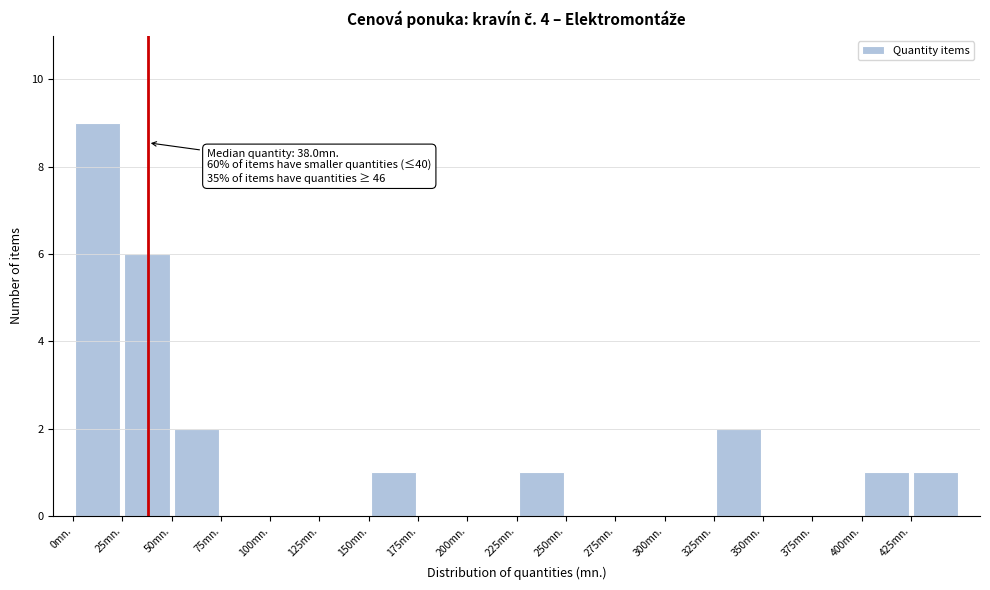

Which range on the x-axis has the tallest bar?

0 to 25